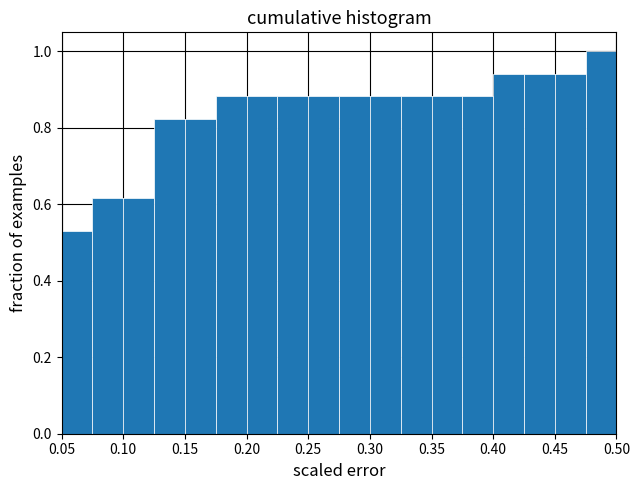

Reading left to right, list every bar in this chart as the range it spans on the x-axis followed by its height. The values are not printed on the chart, so give them approximately, as read against the axis.

0.050 to 0.075: 0.52
0.075 to 0.100: 0.62
0.100 to 0.125: 0.62
0.125 to 0.150: 0.82
0.150 to 0.175: 0.82
0.175 to 0.200: 0.88
0.200 to 0.225: 0.88
0.225 to 0.250: 0.88
0.250 to 0.275: 0.88
0.275 to 0.300: 0.88
0.300 to 0.325: 0.88
0.325 to 0.350: 0.88
0.350 to 0.375: 0.88
0.375 to 0.400: 0.88
0.400 to 0.425: 0.94
0.425 to 0.450: 0.94
0.450 to 0.475: 0.94
0.475 to 0.500: 1.00